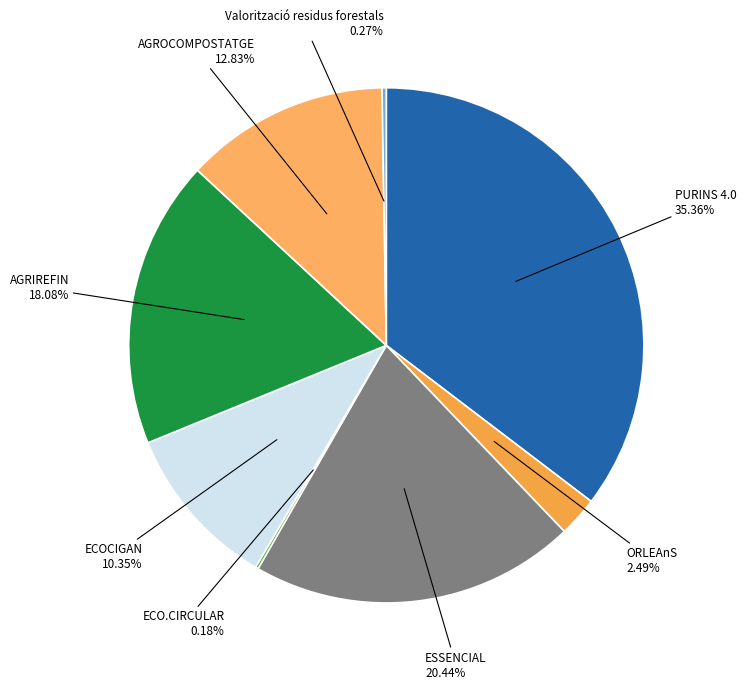

Is there a majority slice in this chart?

No